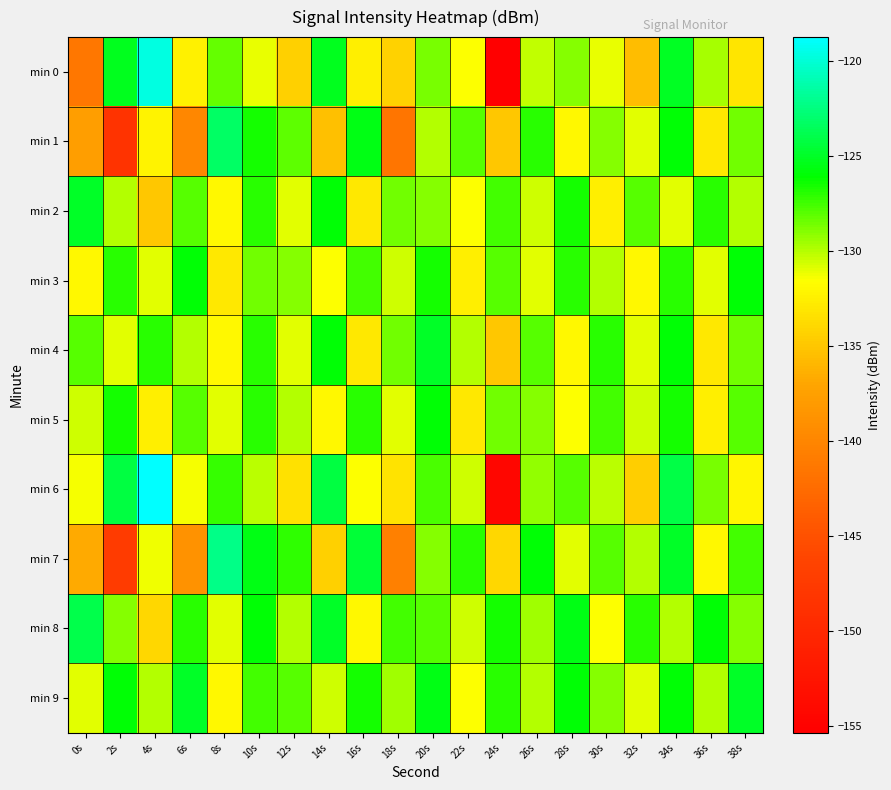

Reading right to left, transcribe all the data shown in this chart.

min 0: 38s=-133.1	36s=-129.7	34s=-125.1	32s=-135.6	30s=-131.1	28s=-129.0	26s=-130.3	24s=-155.3	22s=-131.5	20s=-128.7	18s=-134.3	16s=-132.6	14s=-125.2	12s=-134.3	10s=-131.1	8s=-128.3	6s=-132.4	4s=-119.8	2s=-125.2	0s=-141.4
min 1: 38s=-128.5	36s=-133.0	34s=-126.0	32s=-131.0	30s=-129.0	28s=-132.0	26s=-127.0	24s=-135.0	22s=-128.0	20s=-130.0	18s=-141.5	16s=-125.6	14s=-135.3	12s=-128.1	10s=-126.5	8s=-123.2	6s=-139.8	4s=-132.3	2s=-148.4	0s=-137.6
min 2: 38s=-130.0	36s=-127.0	34s=-131.0	32s=-128.0	30s=-132.5	28s=-126.5	26s=-130.5	24s=-127.5	22s=-131.5	20s=-129.0	18s=-128.5	16s=-133.0	14s=-126.0	12s=-131.0	10s=-127.0	8s=-132.0	6s=-128.0	4s=-135.0	2s=-130.0	0s=-125.0
min 3: 38s=-126.0	36s=-131.0	34s=-127.0	32s=-132.0	30s=-130.0	28s=-127.0	26s=-131.0	24s=-128.0	22s=-132.5	20s=-126.5	18s=-130.5	16s=-127.5	14s=-131.5	12s=-129.0	10s=-128.5	8s=-133.0	6s=-126.0	4s=-131.0	2s=-127.0	0s=-132.0
min 4: 38s=-128.5	36s=-133.0	34s=-126.0	32s=-131.0	30s=-127.0	28s=-132.0	26s=-128.0	24s=-135.0	22s=-130.0	20s=-125.0	18s=-128.5	16s=-133.0	14s=-126.0	12s=-131.0	10s=-127.0	8s=-132.0	6s=-130.0	4s=-127.0	2s=-131.0	0s=-128.0
min 5: 38s=-128.0	36s=-132.5	34s=-126.5	32s=-130.5	30s=-127.5	28s=-131.5	26s=-129.0	24s=-128.5	22s=-133.0	20s=-126.0	18s=-131.0	16s=-127.0	14s=-132.0	12s=-130.0	10s=-127.0	8s=-131.0	6s=-128.0	4s=-132.5	2s=-126.5	0s=-130.5
min 6: 38s=-132.1	36s=-128.7	34s=-124.1	32s=-134.6	30s=-130.1	28s=-128.0	26s=-129.3	24s=-154.3	22s=-130.5	20s=-127.7	18s=-133.3	16s=-131.6	14s=-124.2	12s=-133.3	10s=-130.1	8s=-127.3	6s=-131.4	4s=-118.8	2s=-124.2	0s=-131.4
min 7: 38s=-127.5	36s=-132.0	34s=-125.0	32s=-130.0	30s=-128.0	28s=-131.0	26s=-126.0	24s=-134.0	22s=-127.0	20s=-129.0	18s=-140.5	16s=-124.6	14s=-134.3	12s=-127.1	10s=-125.5	8s=-122.2	6s=-138.8	4s=-131.3	2s=-147.4	0s=-136.6
min 8: 38s=-129.0	36s=-126.0	34s=-130.0	32s=-127.0	30s=-131.5	28s=-125.5	26s=-129.5	24s=-126.5	22s=-130.5	20s=-128.0	18s=-127.5	16s=-132.0	14s=-125.0	12s=-130.0	10s=-126.0	8s=-131.0	6s=-127.0	4s=-134.0	2s=-129.0	0s=-124.0
min 9: 38s=-125.0	36s=-130.0	34s=-126.0	32s=-131.0	30s=-129.0	28s=-126.0	26s=-130.0	24s=-127.0	22s=-131.5	20s=-125.5	18s=-129.5	16s=-126.5	14s=-130.5	12s=-128.0	10s=-127.5	8s=-132.0	6s=-125.0	4s=-130.0	2s=-126.0	0s=-131.0